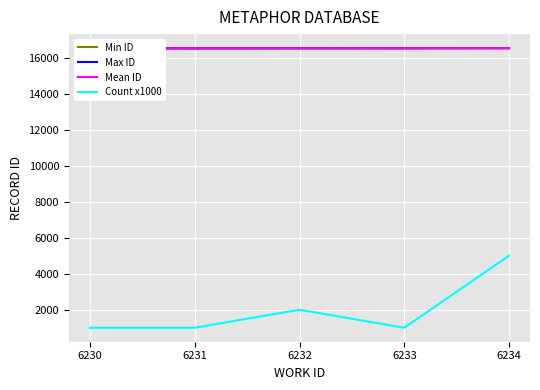

Which series changed the most between 6230 and 6234?

Count x1000